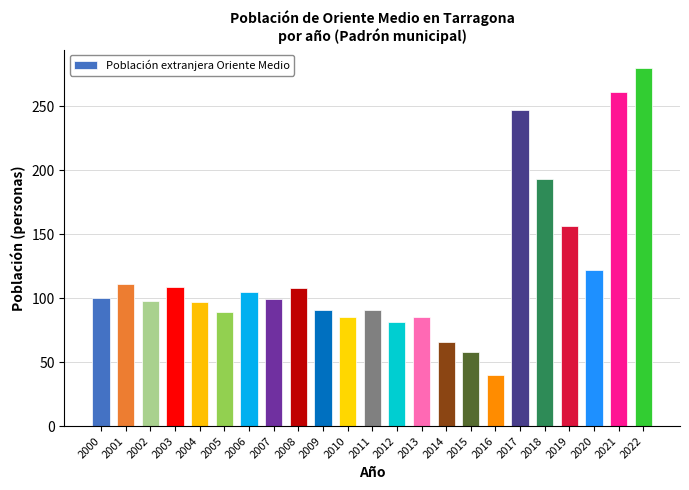

What is the value of the 3rd bar from the left?

98